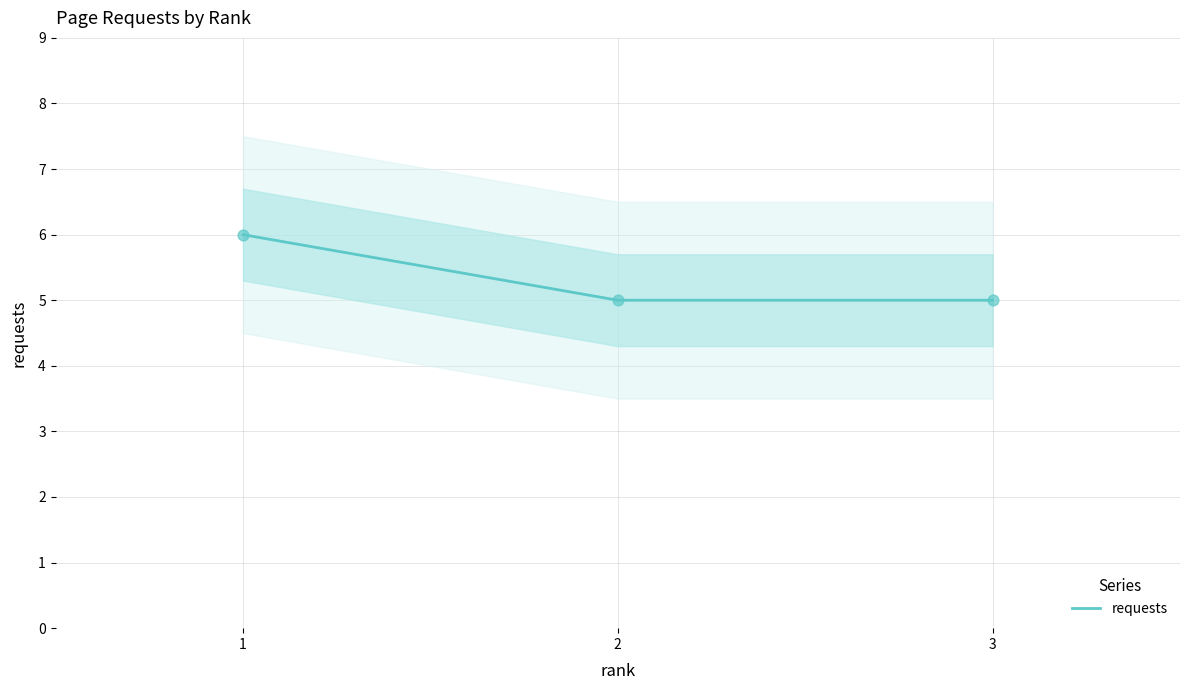

Approximately how many times larger is the value at 1 compared to 2?

1.2